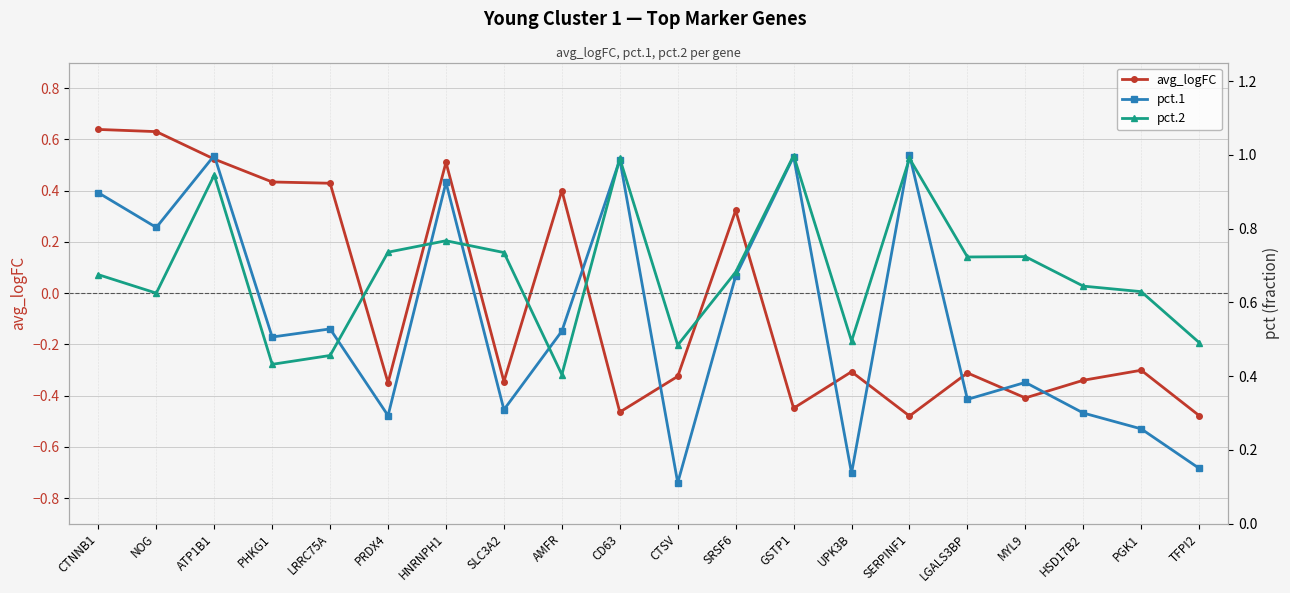

Reading left to right, list all the values displayed in this chart.

avg_logFC: CTNNB1=0.6	NOG=0.6	ATP1B1=0.5	PHKG1=0.4	LRRC75A=0.4	PRDX4=-0.3	HNRNPH1=0.5	SLC3A2=-0.3	AMFR=0.4	CD63=-0.5	CTSV=-0.3	SRSF6=0.3	GSTP1=-0.4	UPK3B=-0.3	SERPINF1=-0.5	LGALS3BP=-0.3	MYL9=-0.4	HSD17B2=-0.3	PGK1=-0.3	TFPI2=-0.5
pct.1: CTNNB1=0.9	NOG=0.8	ATP1B1=1.0	PHKG1=0.5	LRRC75A=0.5	PRDX4=0.3	HNRNPH1=0.9	SLC3A2=0.3	AMFR=0.5	CD63=1.0	CTSV=0.1	SRSF6=0.7	GSTP1=1.0	UPK3B=0.1	SERPINF1=1.0	LGALS3BP=0.3	MYL9=0.4	HSD17B2=0.3	PGK1=0.3	TFPI2=0.1
pct.2: CTNNB1=0.7	NOG=0.6	ATP1B1=0.9	PHKG1=0.4	LRRC75A=0.5	PRDX4=0.7	HNRNPH1=0.8	SLC3A2=0.7	AMFR=0.4	CD63=1.0	CTSV=0.5	SRSF6=0.7	GSTP1=1.0	UPK3B=0.5	SERPINF1=1.0	LGALS3BP=0.7	MYL9=0.7	HSD17B2=0.6	PGK1=0.6	TFPI2=0.5